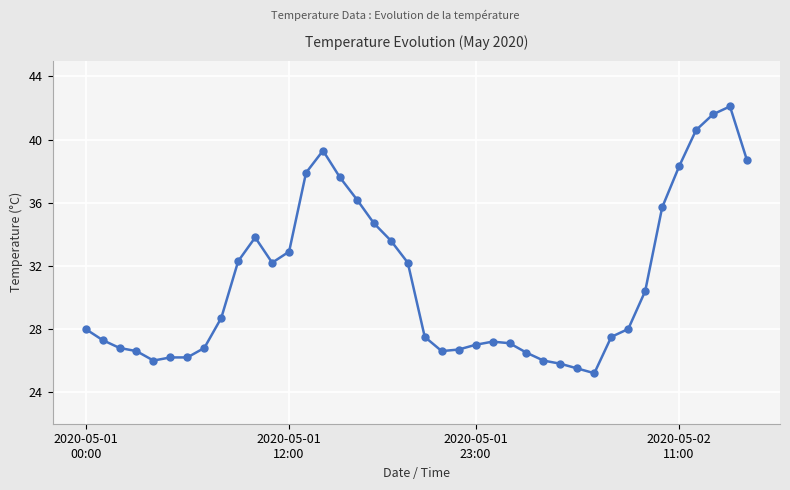

What is the difference between the maximum and minimum values?

16.9